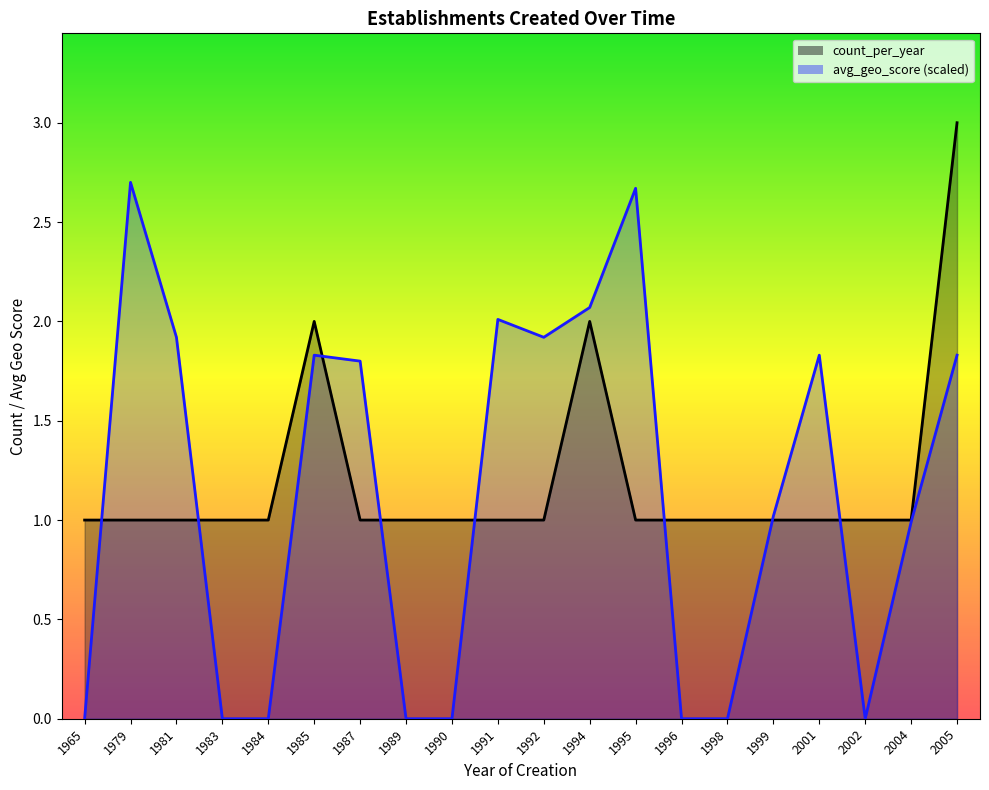

The avg_geo_score series shows 3.2 at 1987. True or false?

False